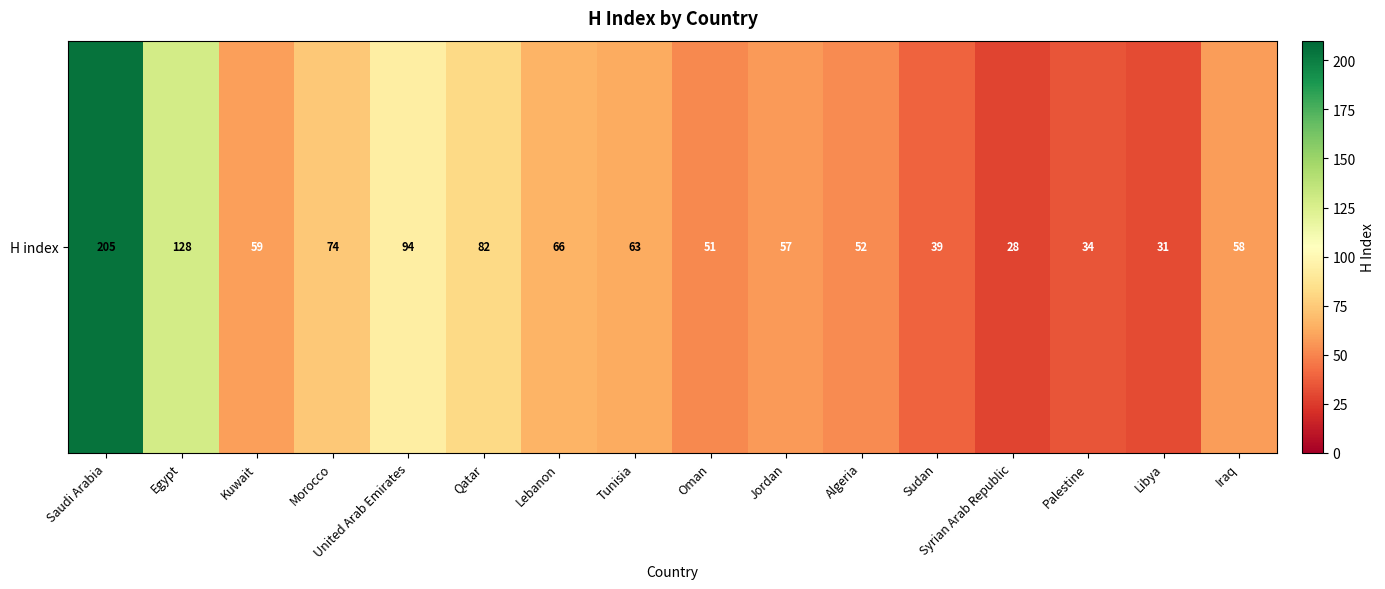

The chart shows a value of 19 at Tunisia. True or false?

False